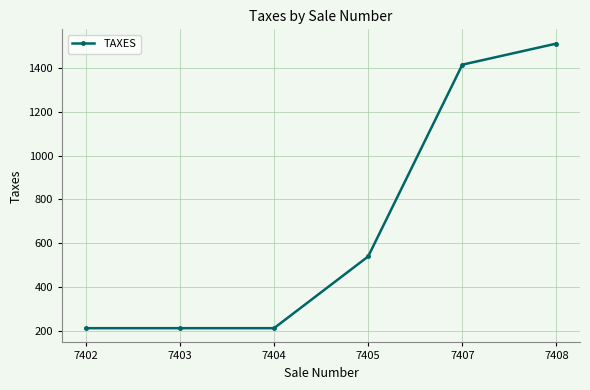

What is the sum of the values at 7408 and 7407?

2926.4